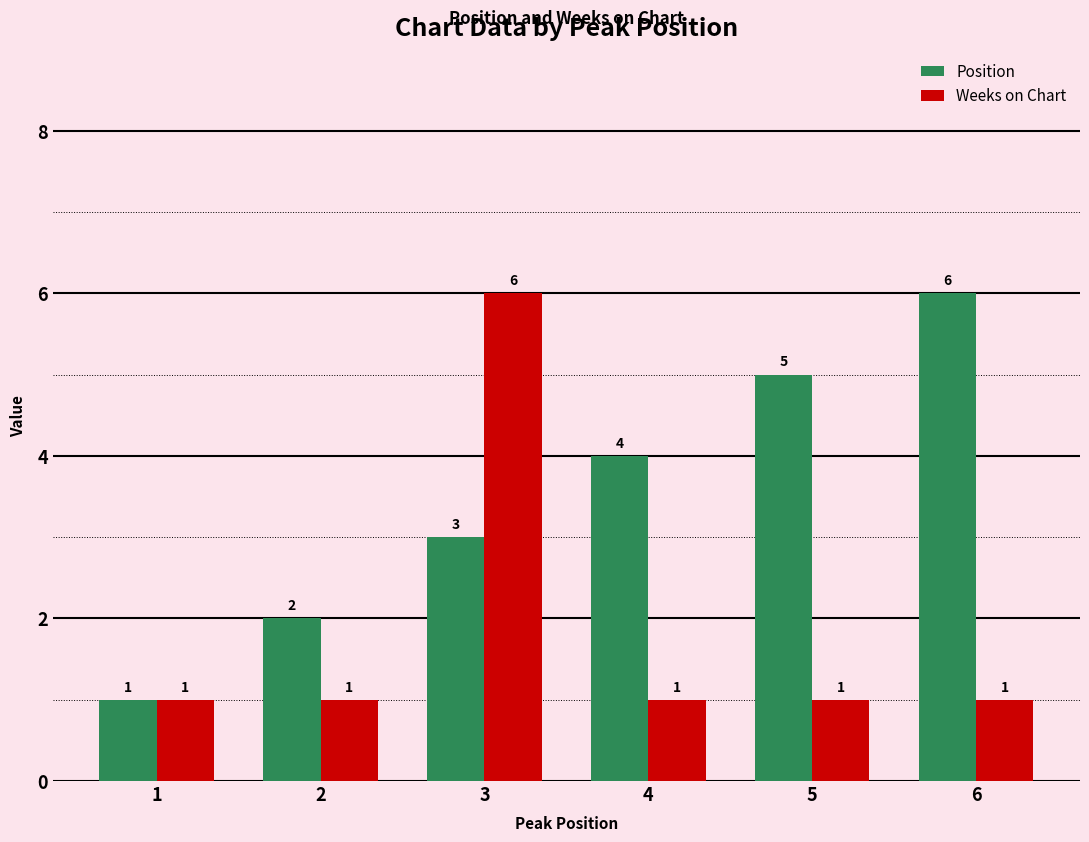

Which series changed the most between 2 and 4?

Position